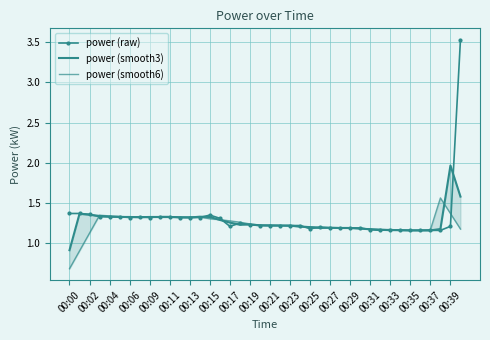

What is the value of the power (raw) point at the 33rd from the left?

1.2